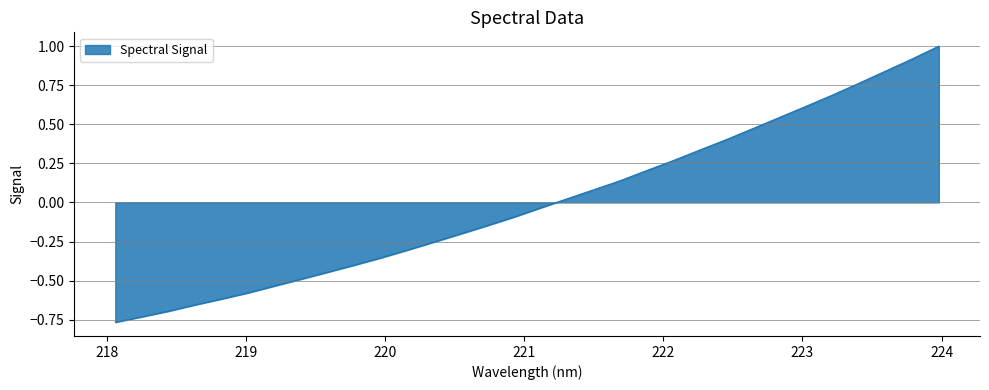

What is the greatest value displayed?

1.0